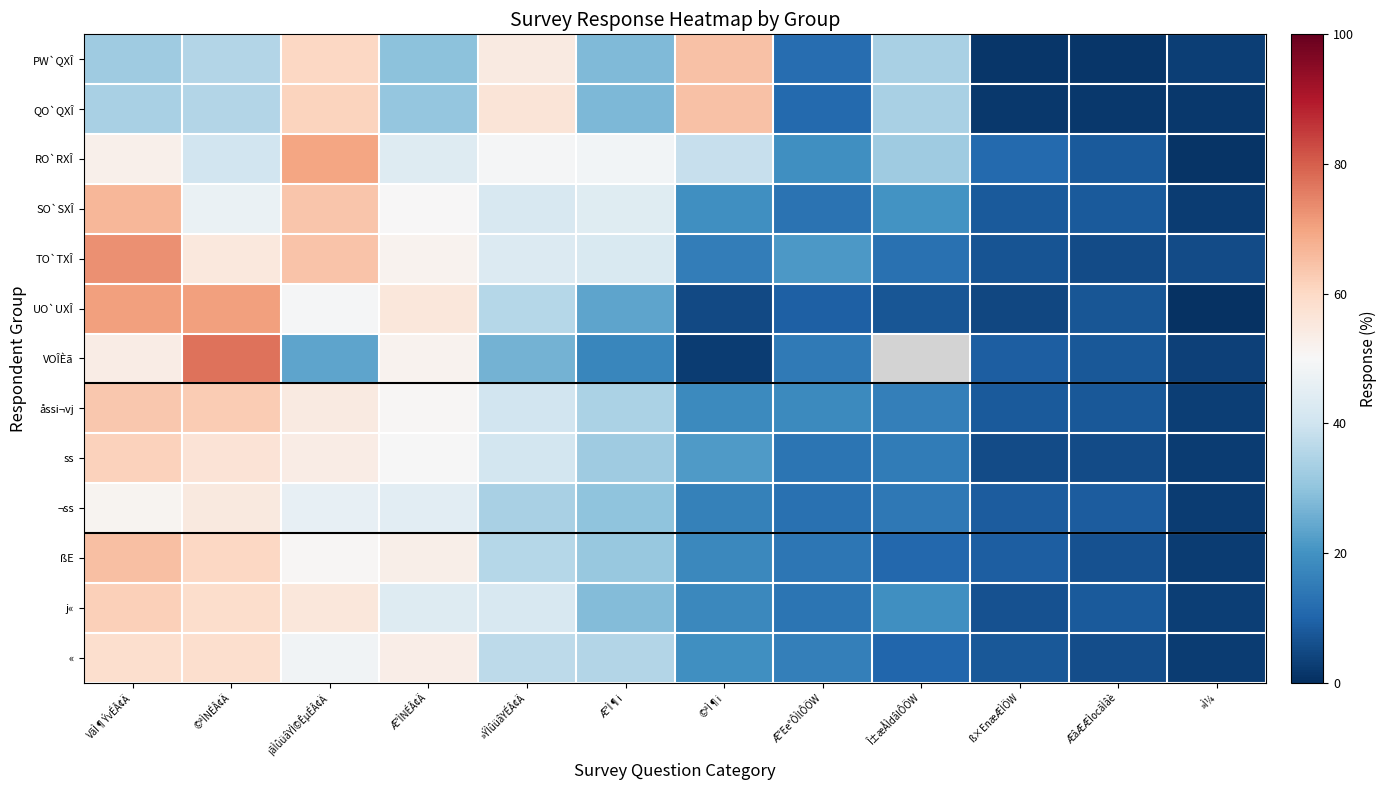

The RO`RXÎ series shows 32.3 at Î±æÅÌdâlÔÖW. True or false?

True